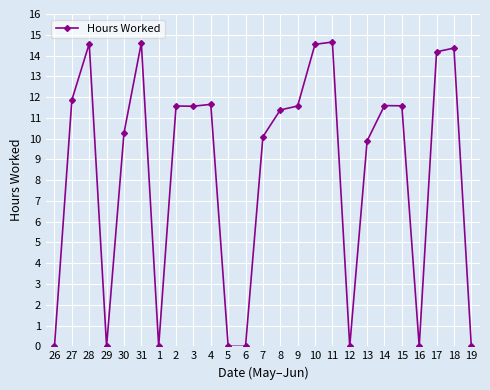

What is the greatest value displayed?

14.7